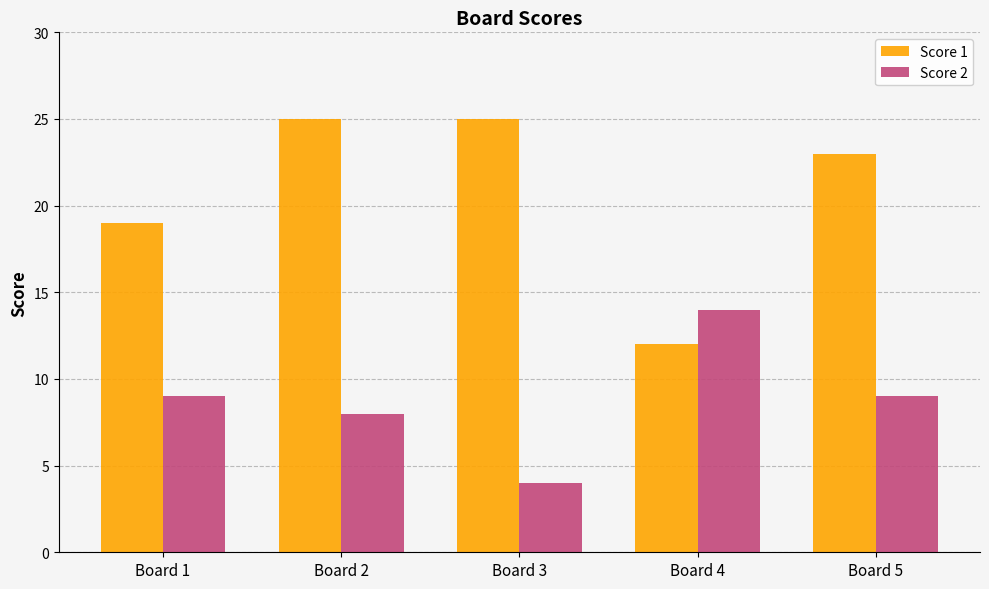

Reading left to right, extract all data points from this chart.

Score 1: Board 1=19	Board 2=25	Board 3=25	Board 4=12	Board 5=23
Score 2: Board 1=9	Board 2=8	Board 3=4	Board 4=14	Board 5=9